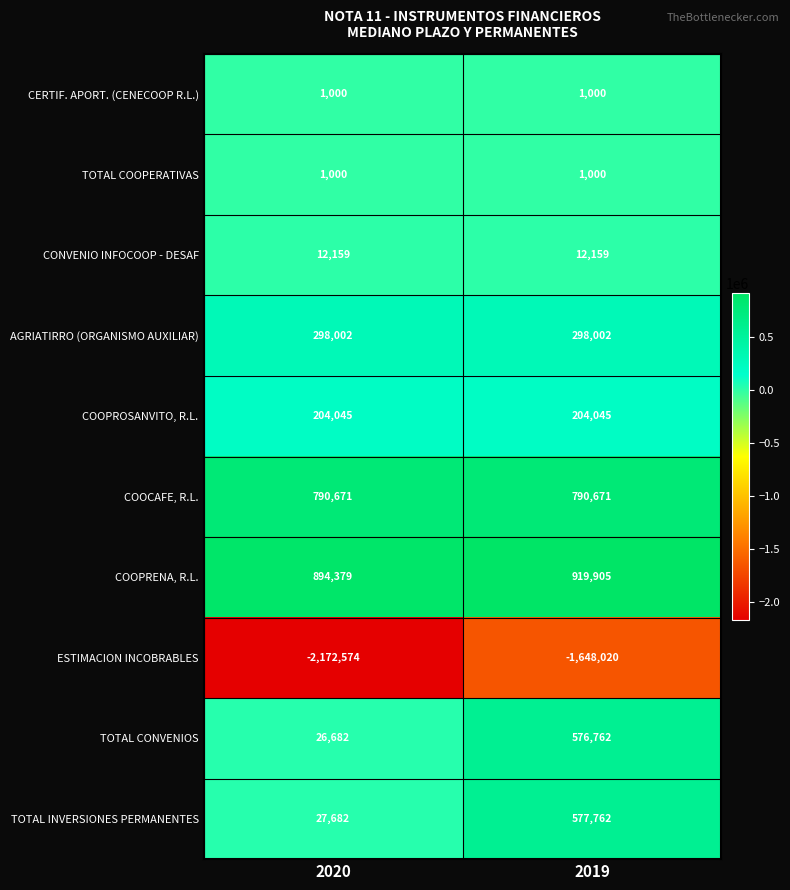

What is the approximate value of CERTIF. APORT. (CENECOOP R.L.) at 2019?

1000